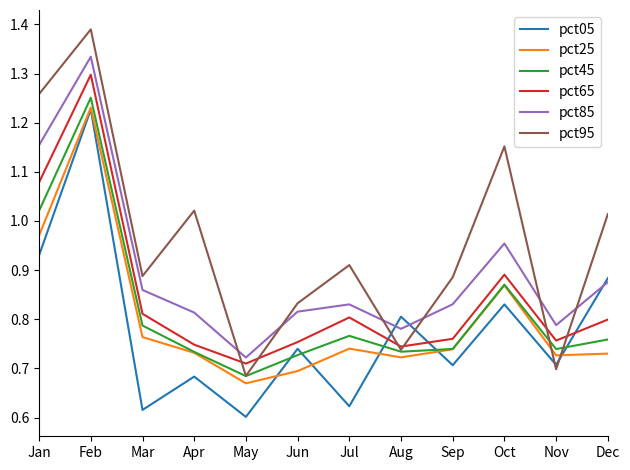

After their last crossing, which series has the higher values: pct25 or pct95?

pct95